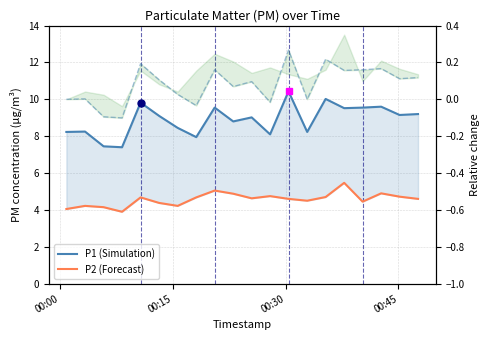

True or false: P1 rel. and P1 cross at least once.

False